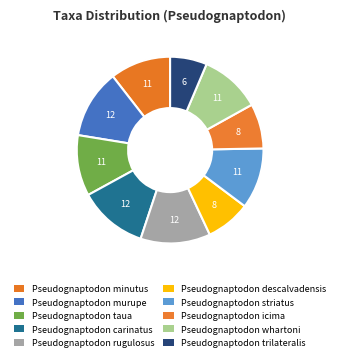

Count the number of slices in the pie.

10